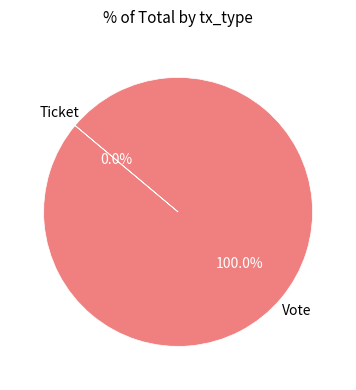

Combined, do Vote and Ticket account for over 50%?

Yes